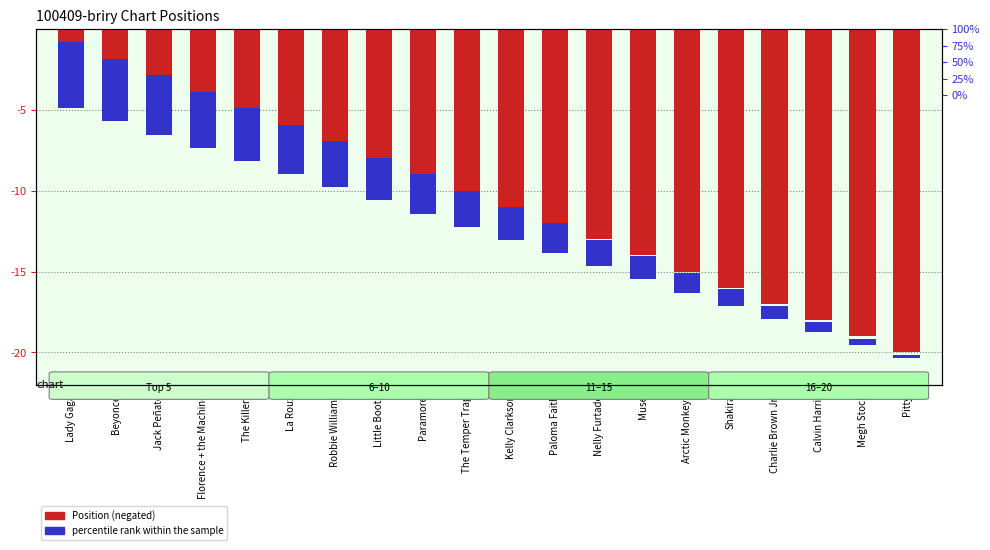

What is the value of the percentile rank within the sample bar at the 10th from the left?

2.8